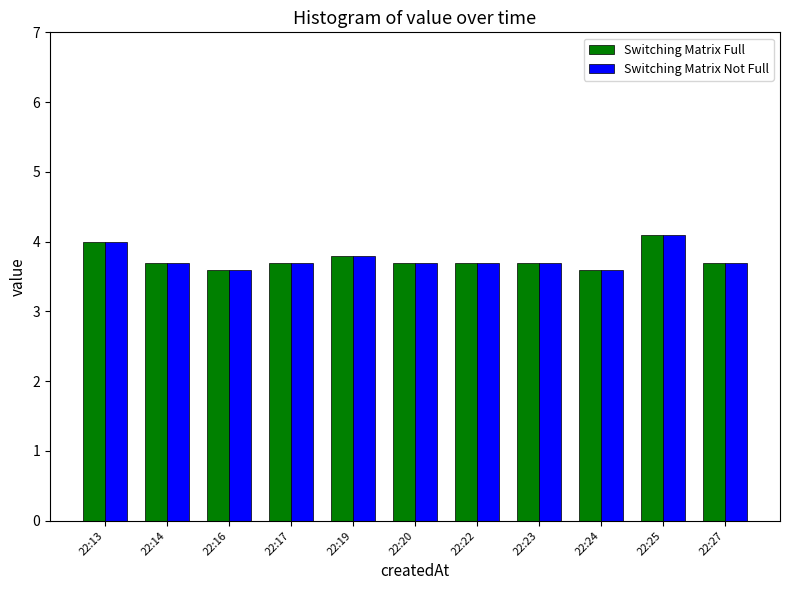

Is it true that Switching Matrix Full equals 3.7 at 22:20?

True